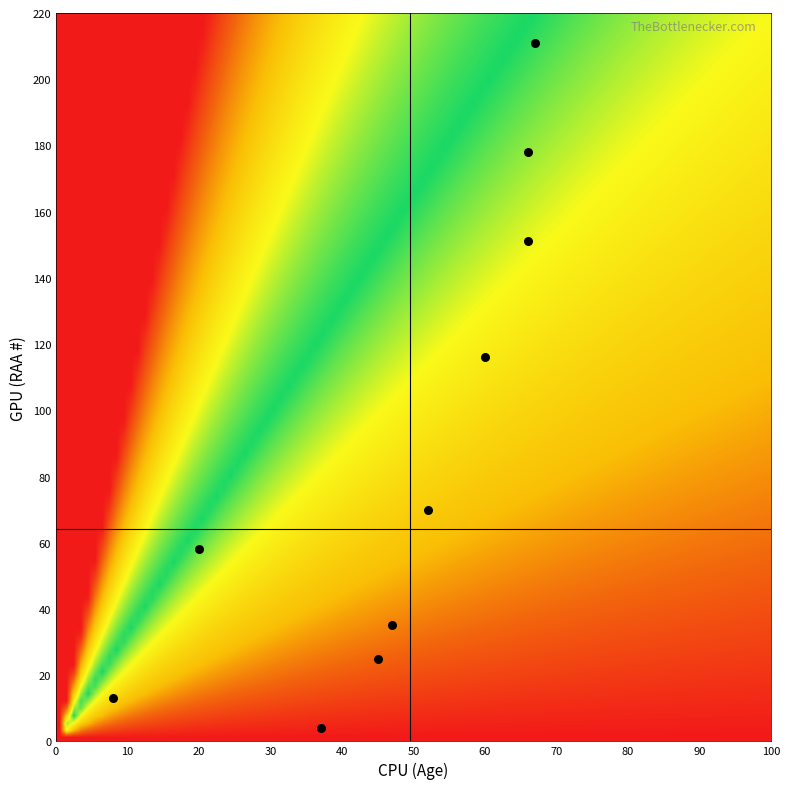

What Y value in the scatter plot is closest to 107?

116